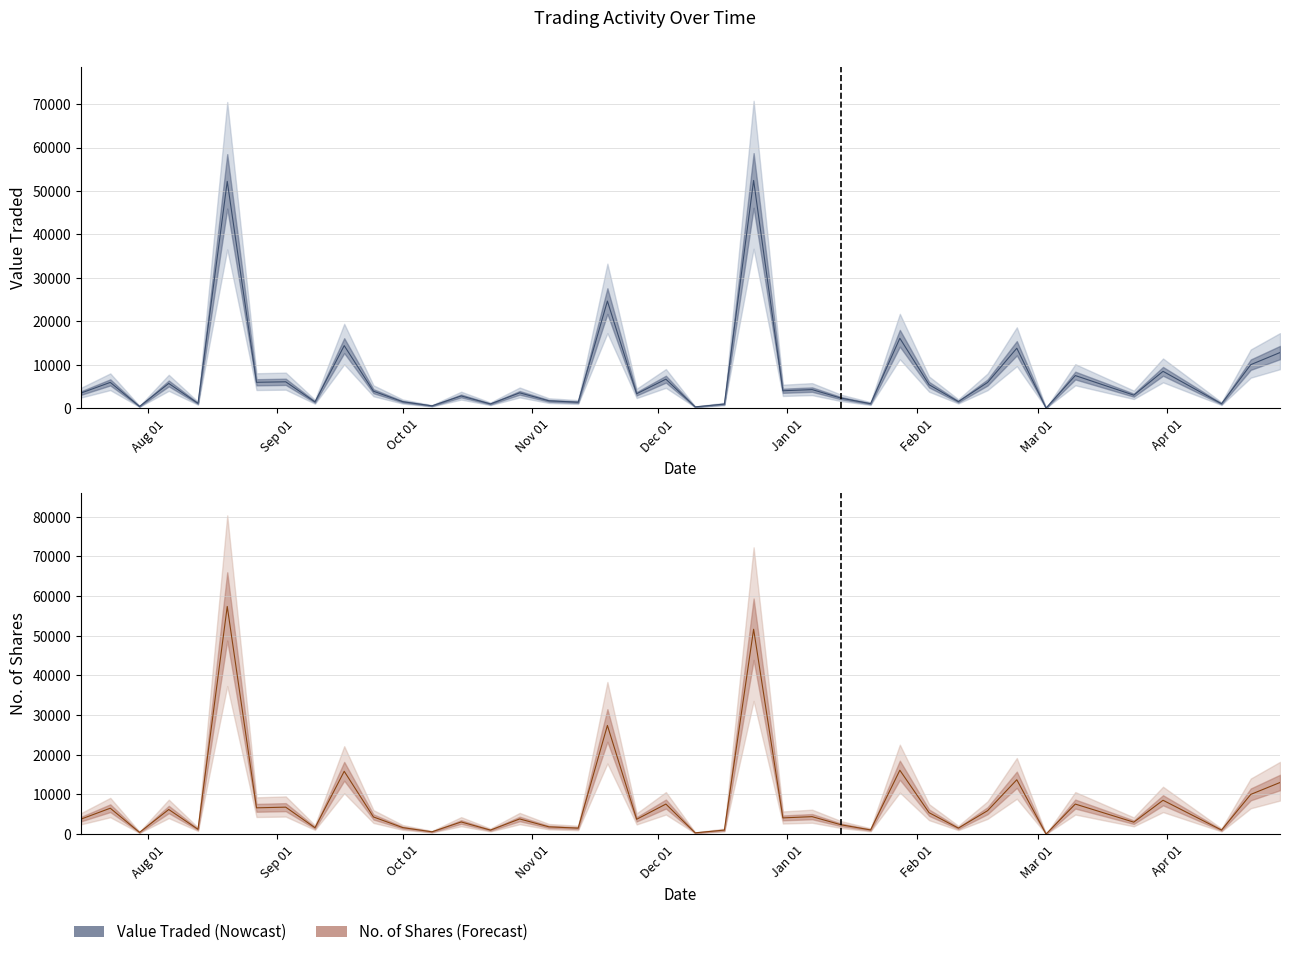

What is the sum of all Value Traded values?

297765